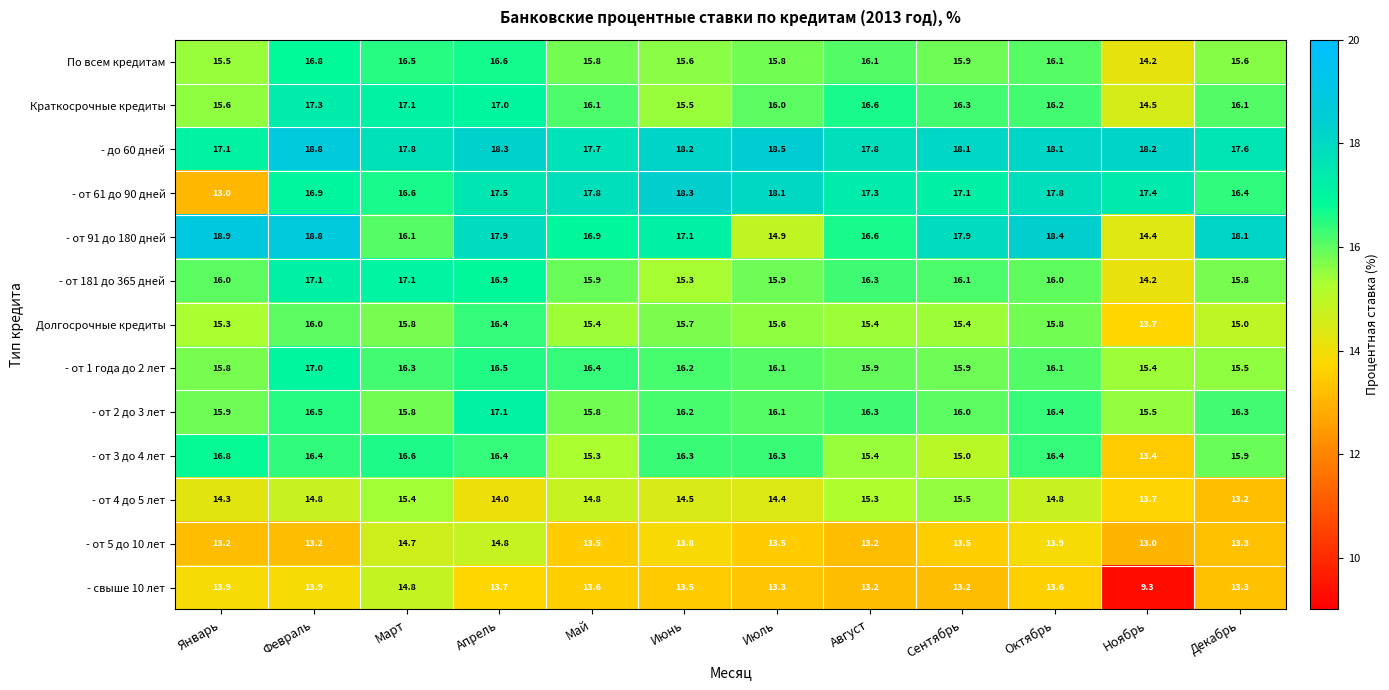

What is the smallest value displayed?

9.3